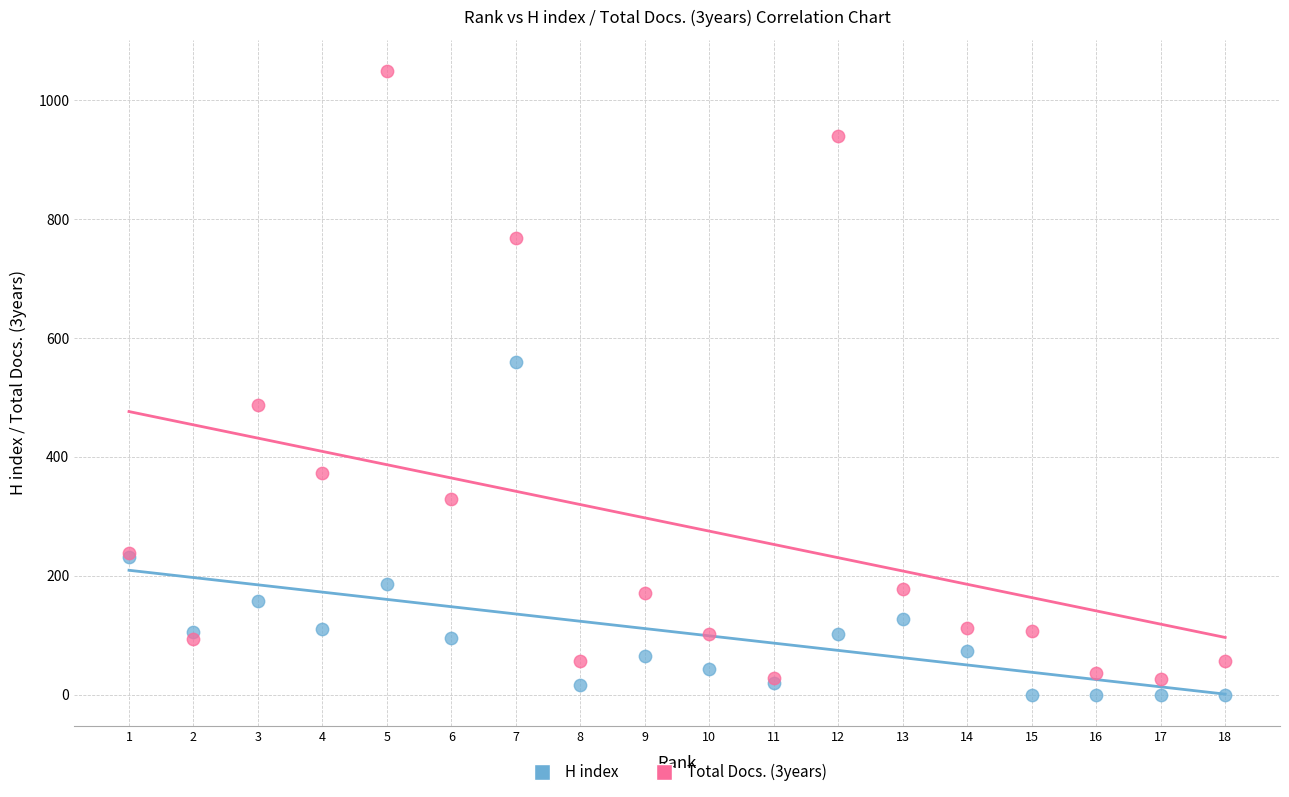

Which series contains the highest Y value?

Total Docs. (3years)